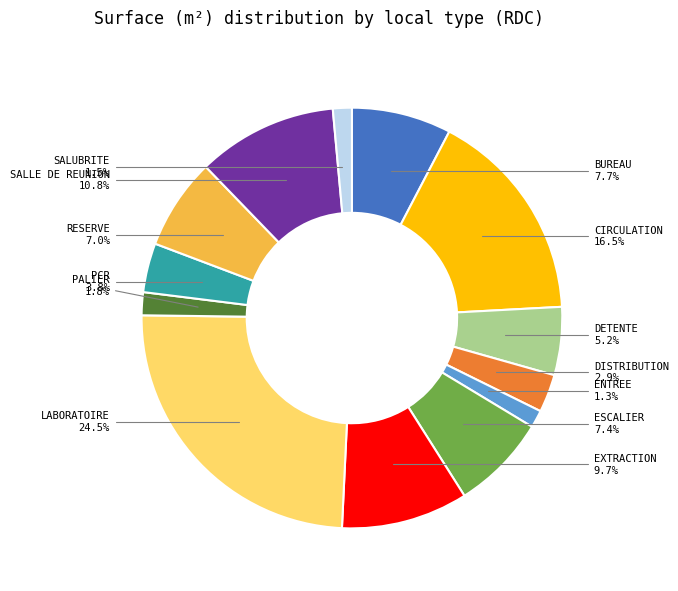

Is there any slice that represents more than half of the pie?

No